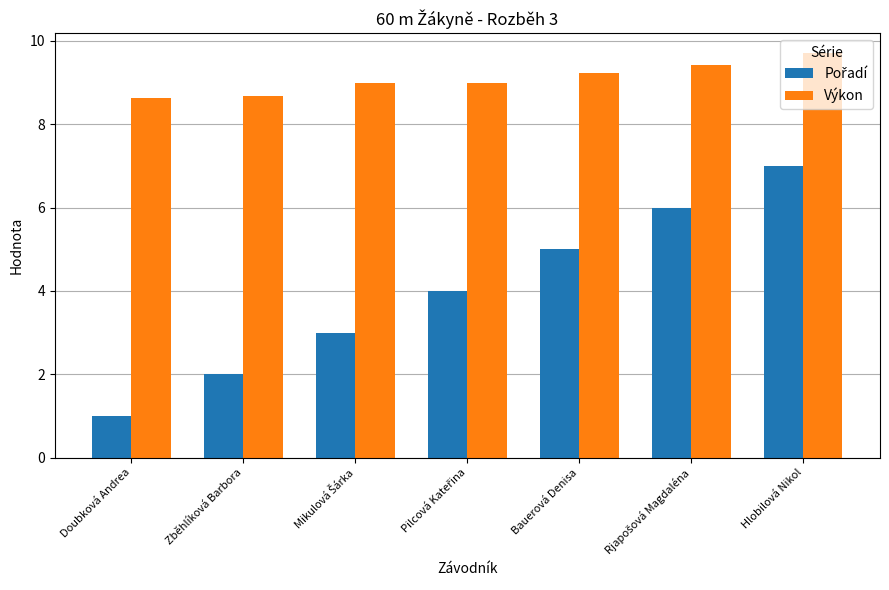

What is the minimum value shown in the chart?

1.0